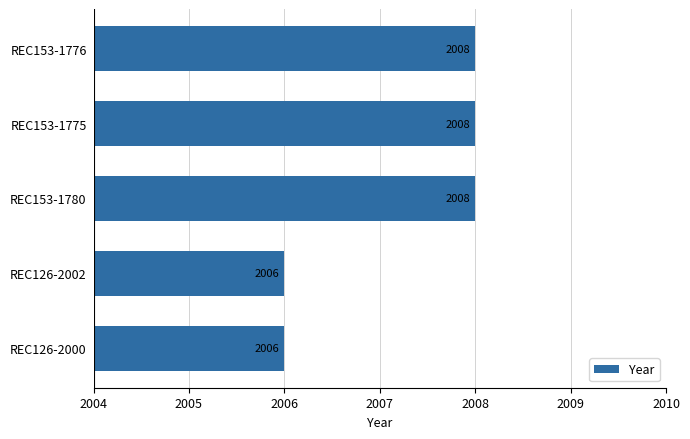

What is the value of the 1st bar from the top?

2008